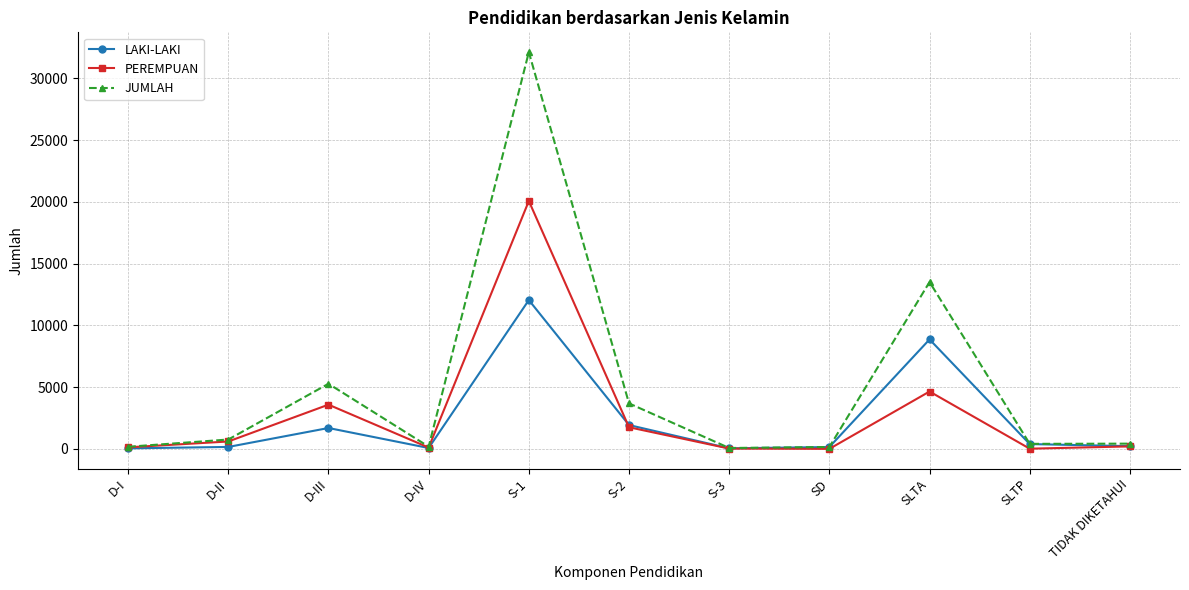

What is the label of the 3rd point from the left?

D-III